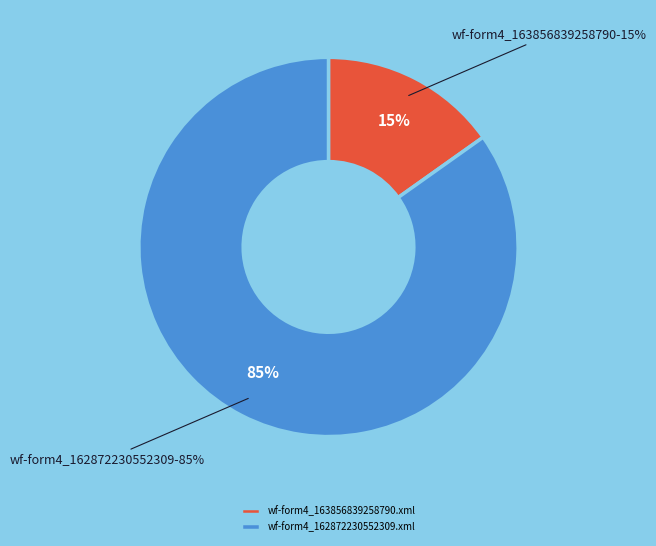

To the nearest percent, what portion does wf-form4_163856839258790.xml represent?

15%